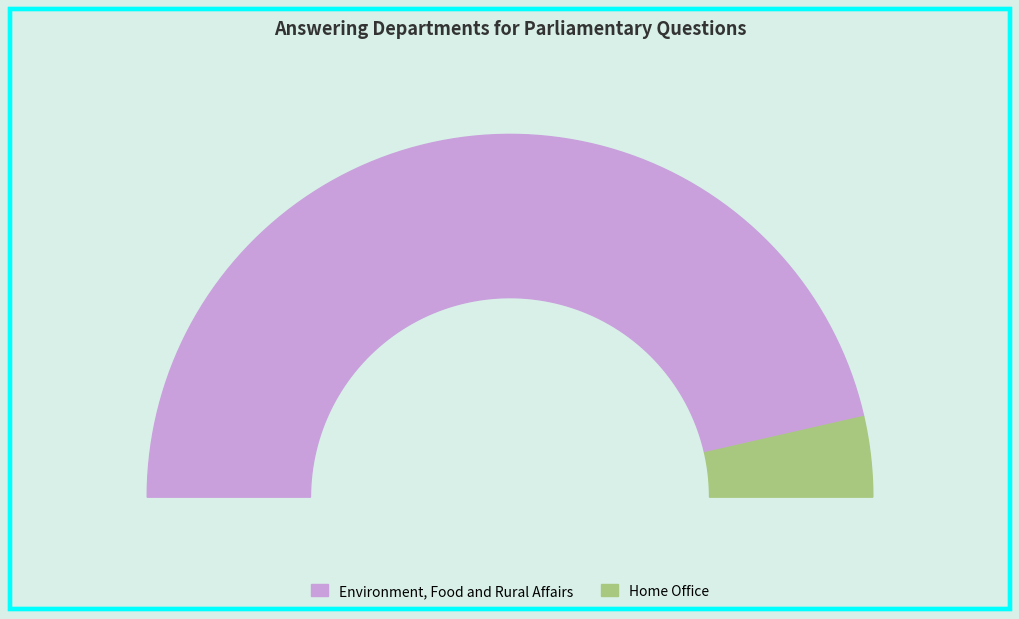

Which category has the biggest portion of the pie?

Environment, Food and Rural Affairs